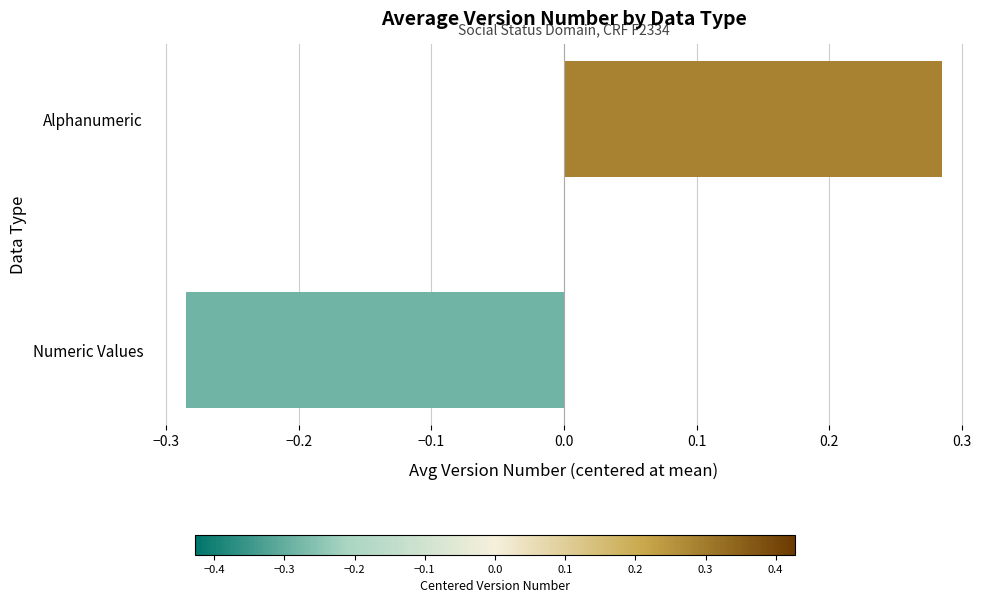

At which category does the chart reach its peak across all series?

Alphanumeric